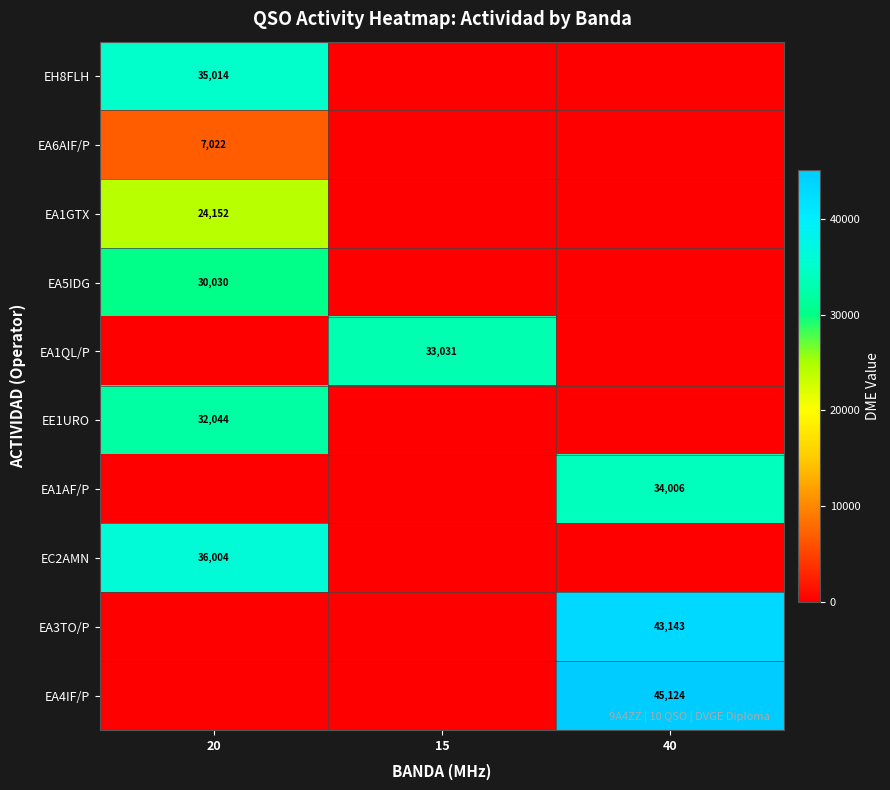

True or false: EA3TO/P has a value of 71523 at 40.

False